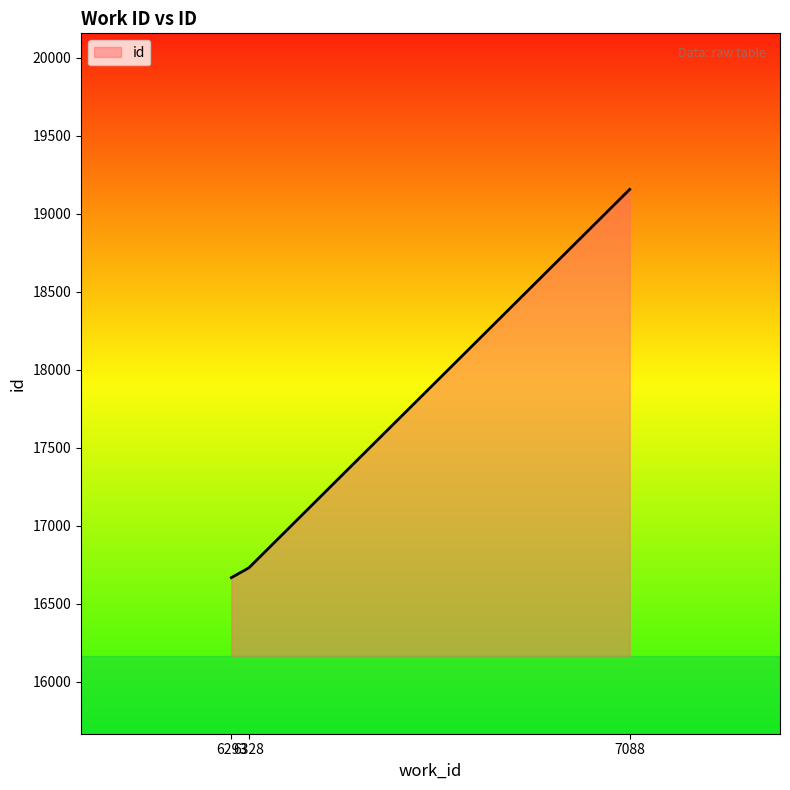

Is it true that the value at 7088 is 28732?

False